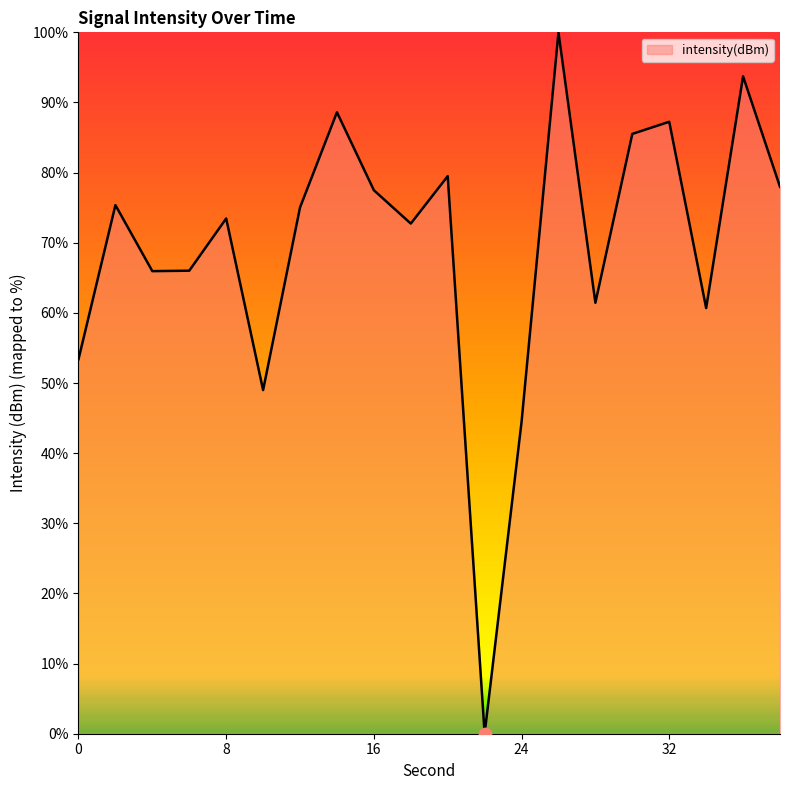

What is the difference between the maximum and minimum values?

100.0